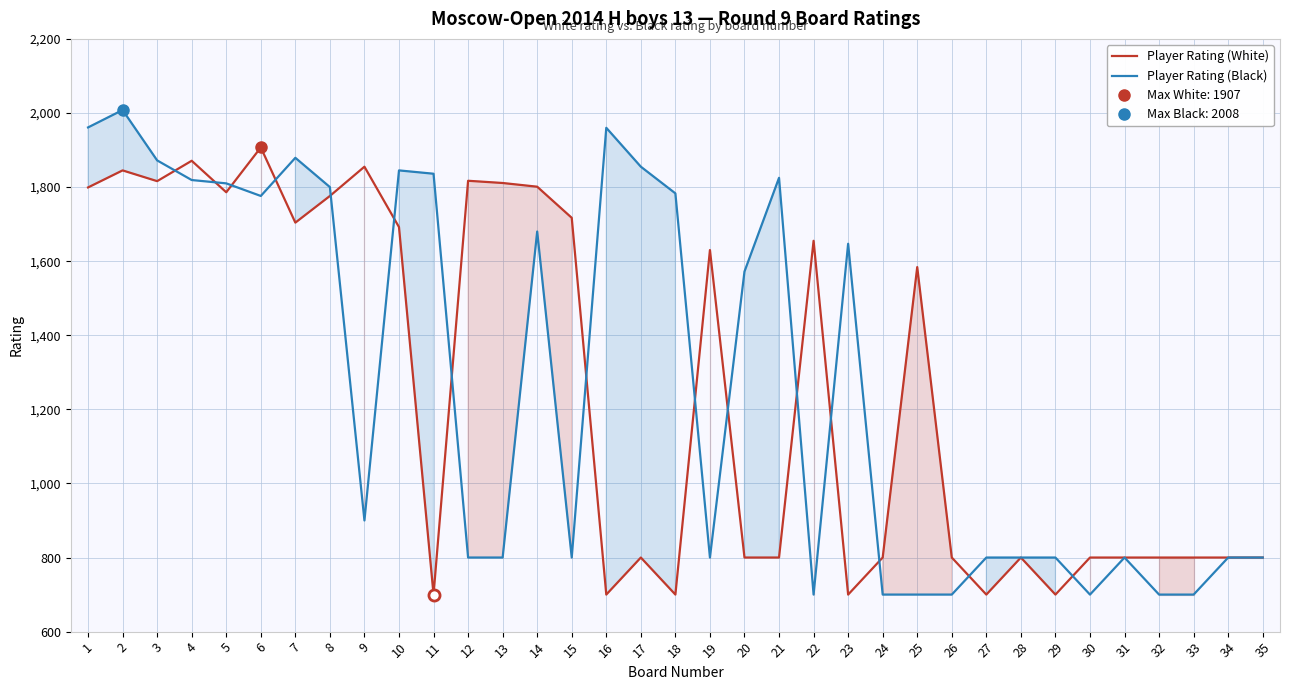

Does the chart have visible grid lines?

Yes